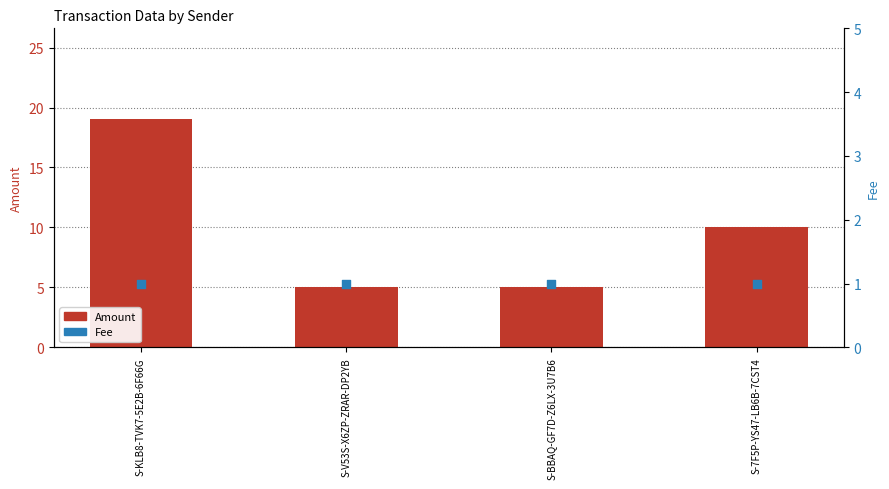

Which series has the largest total across all categories?

Amount